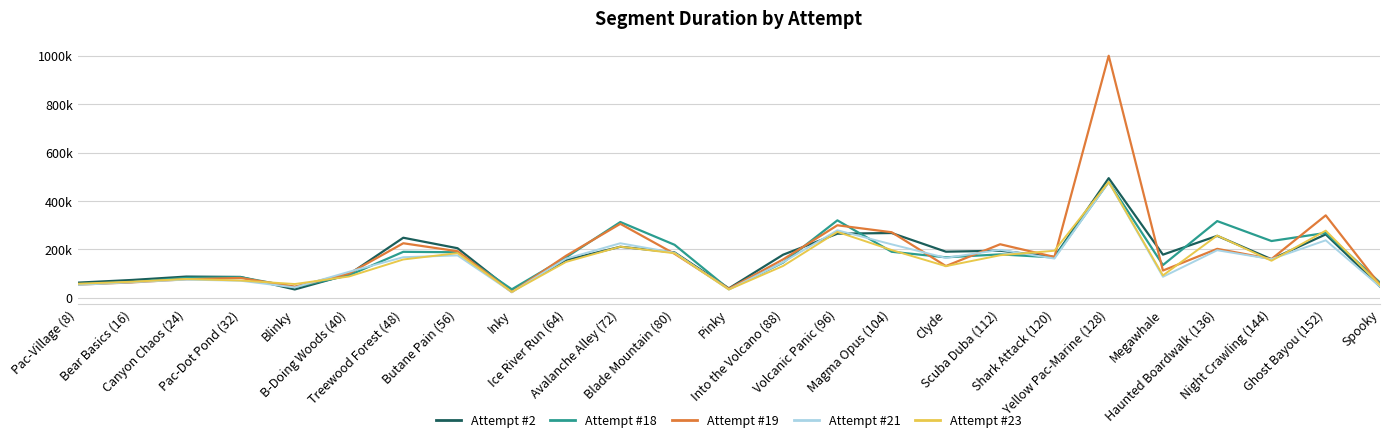

In Attempt #19, how many points are lower than both neighbors (excluding endpoints)?

7